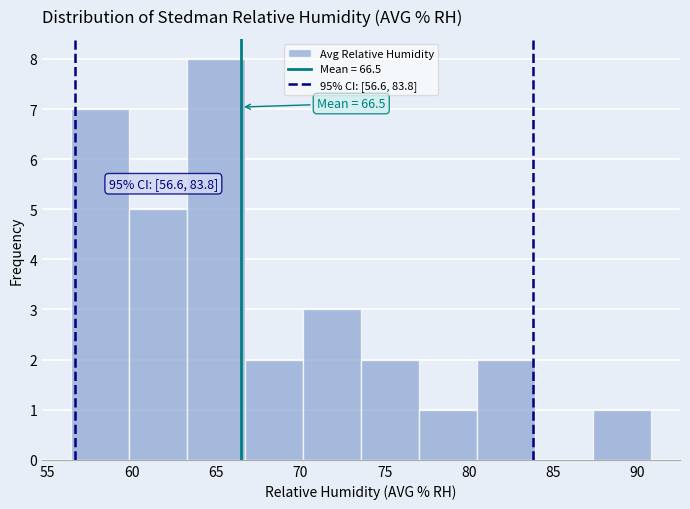

Which range on the x-axis has the tallest bar?

63.5 to 66.5